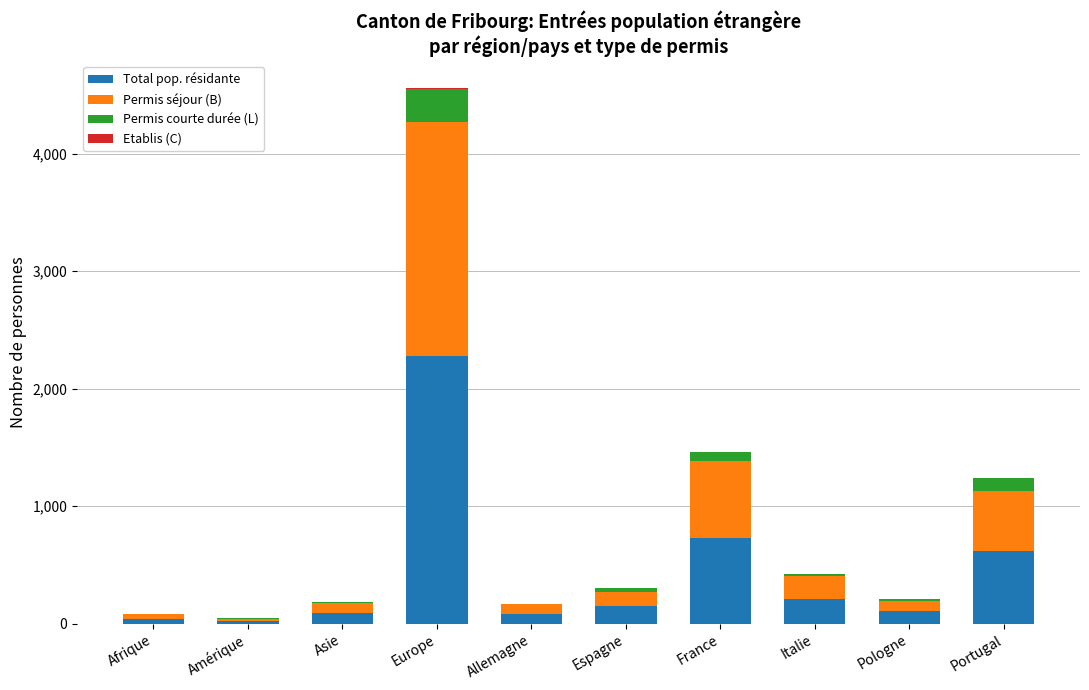

What is the sum of all Total pop. résidante values?

4347